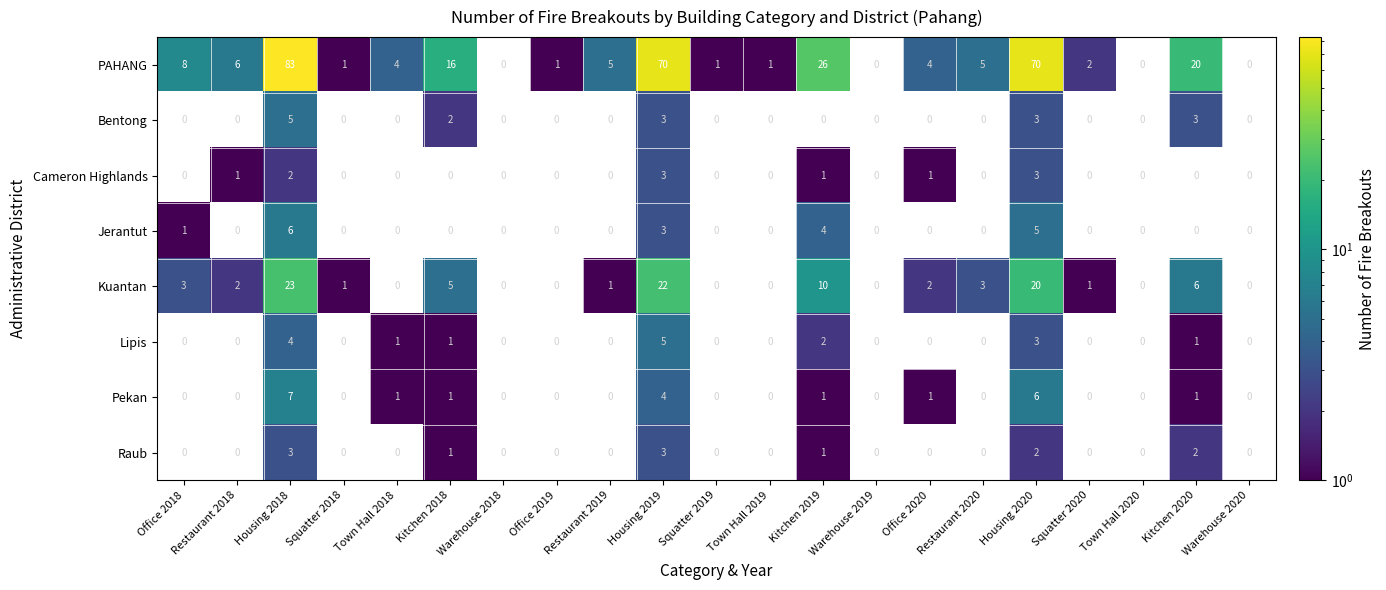

At which category is the sum across all series the highest?

Housing 2018